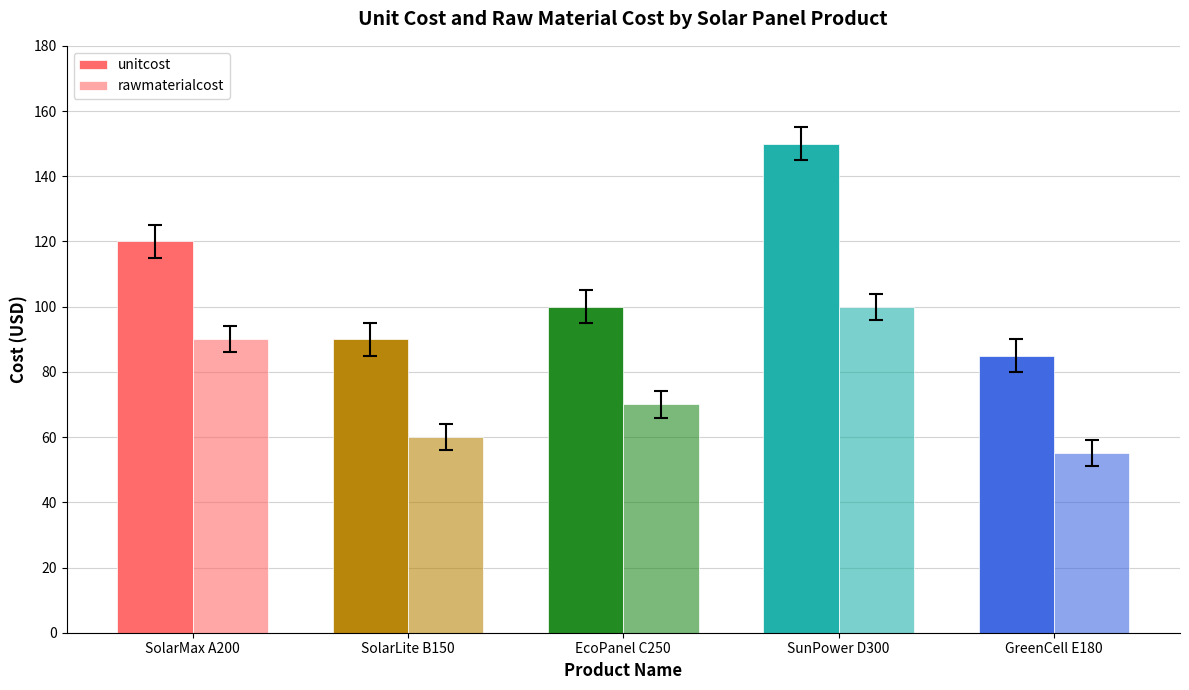

How many bars are there in total?

10